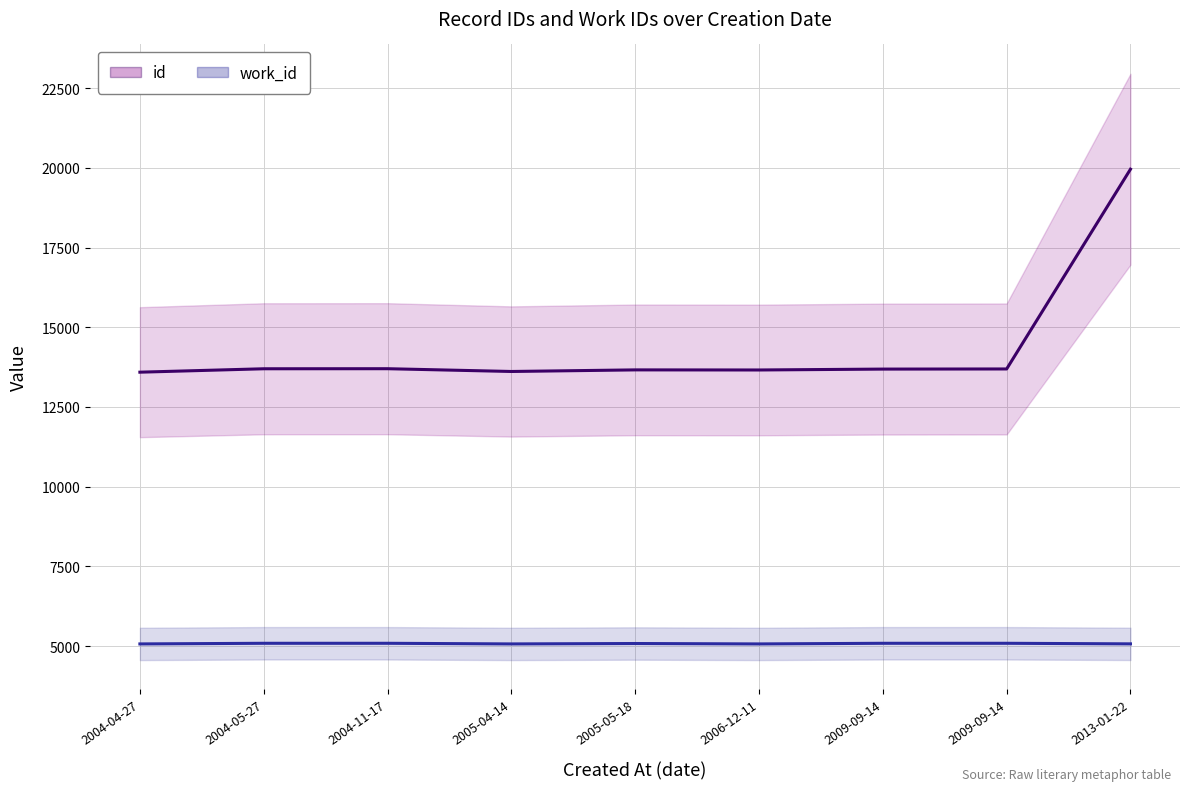

List the labels in order of work_id value, largest first.

2004-05-27, 2004-11-17, 2009-09-14, 2009-09-14, 2005-05-18, 2013-01-22, 2004-04-27, 2005-04-14, 2006-12-11